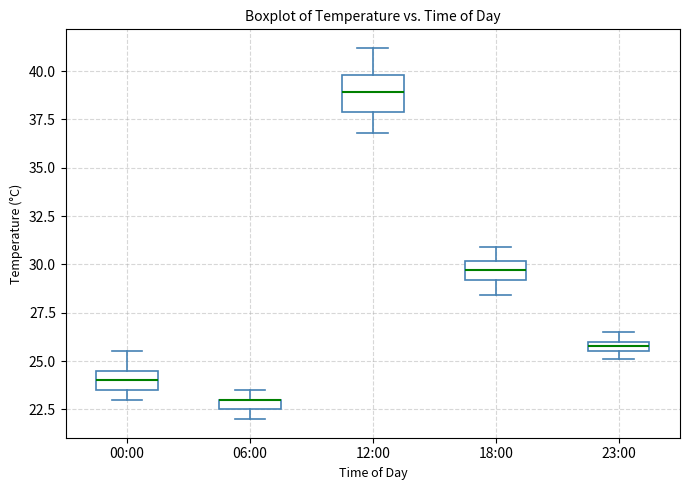

Where is the upper edge of the box for 00:00 on the y-axis? The values are not printed on the chart, so give them approximately, as read against the axis.

24.5